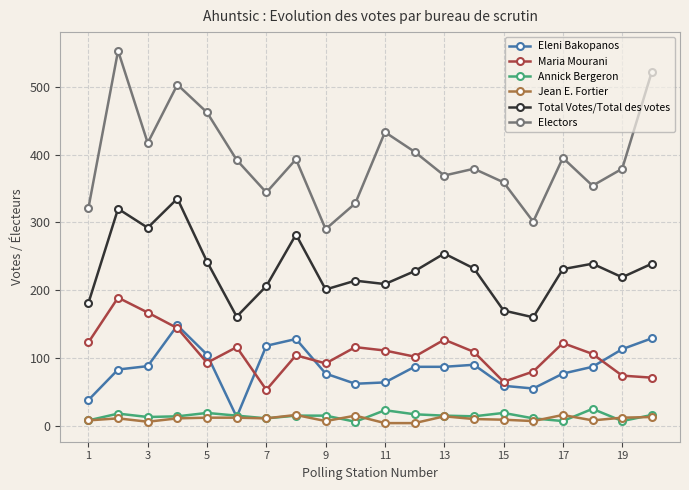

True or false: Electors and Jean E. Fortier cross at least once.

False